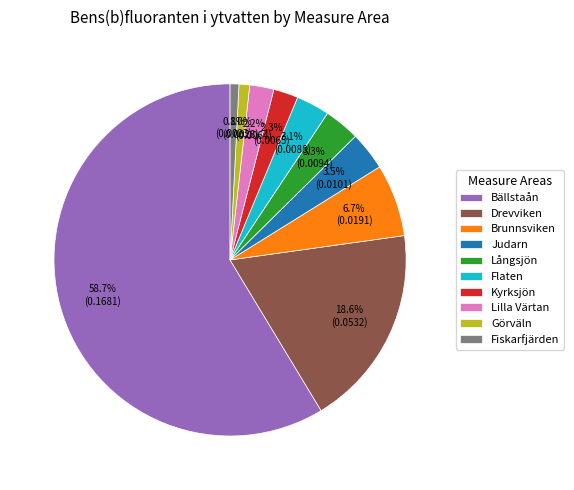

Which slice is the largest?

Bällstaån